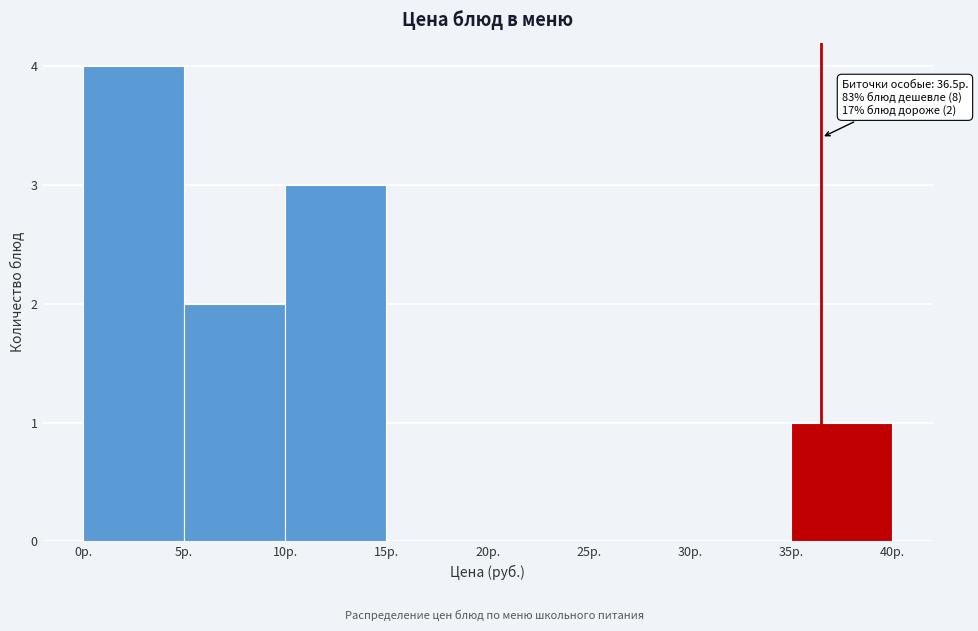

Which range on the x-axis has the tallest bar?

0 to 5